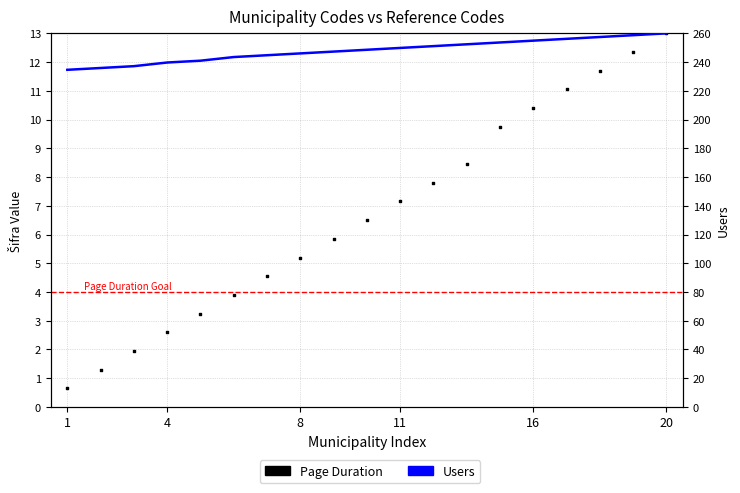

Which series has the largest total across all categories?

Users